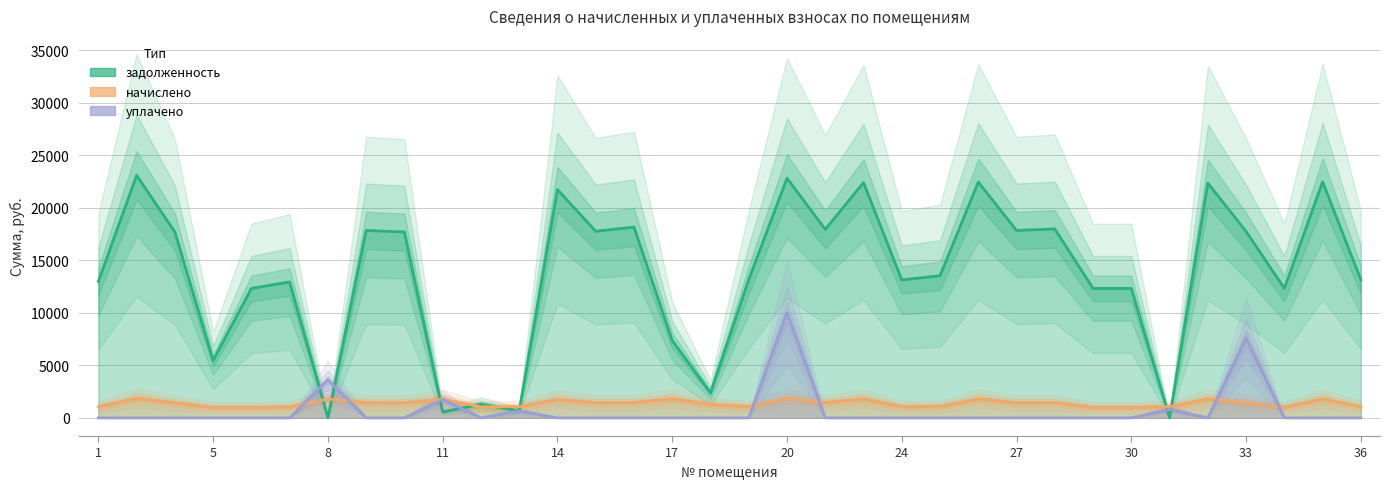

What is the difference between the maximum and minimum values in the начислено series?

870.5